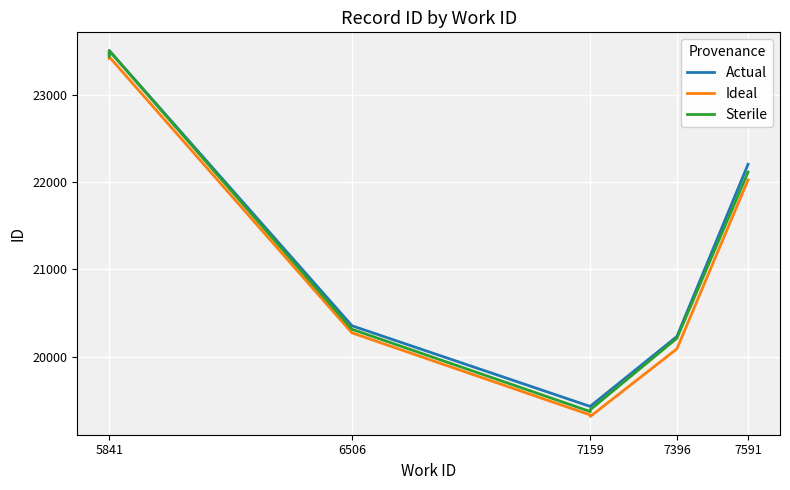

Reading left to right, transcribe all the data shown in this chart.

Actual: 23461.0	23505.0	20356.0	19432.0	19435.0	20233.0	22204.0
Ideal: 23414.1	23434.5	20274.6	19334.8	19318.4	20091.4	22026.4
Sterile: 23437.5	23505.0	20315.3	19373.7	19396.1	20212.8	22115.2